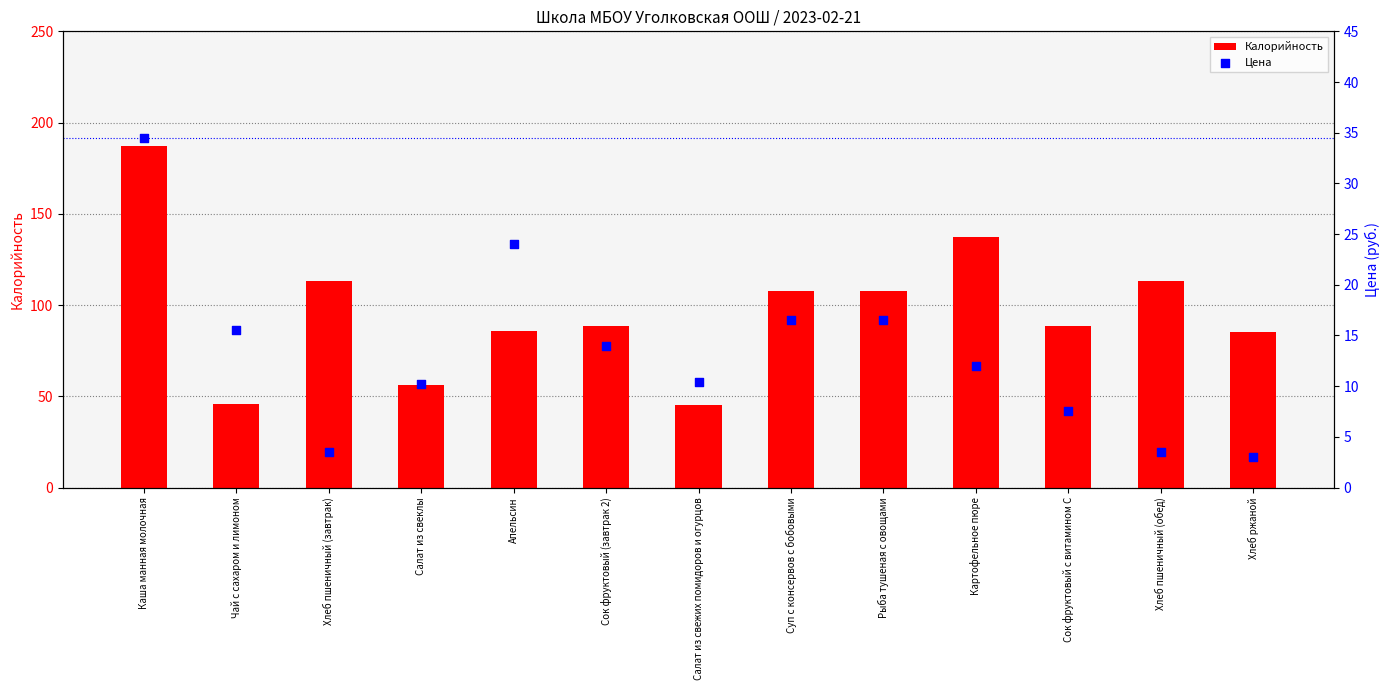

What is the total value across all series at Сок фруктовый с витамином С?

96.0